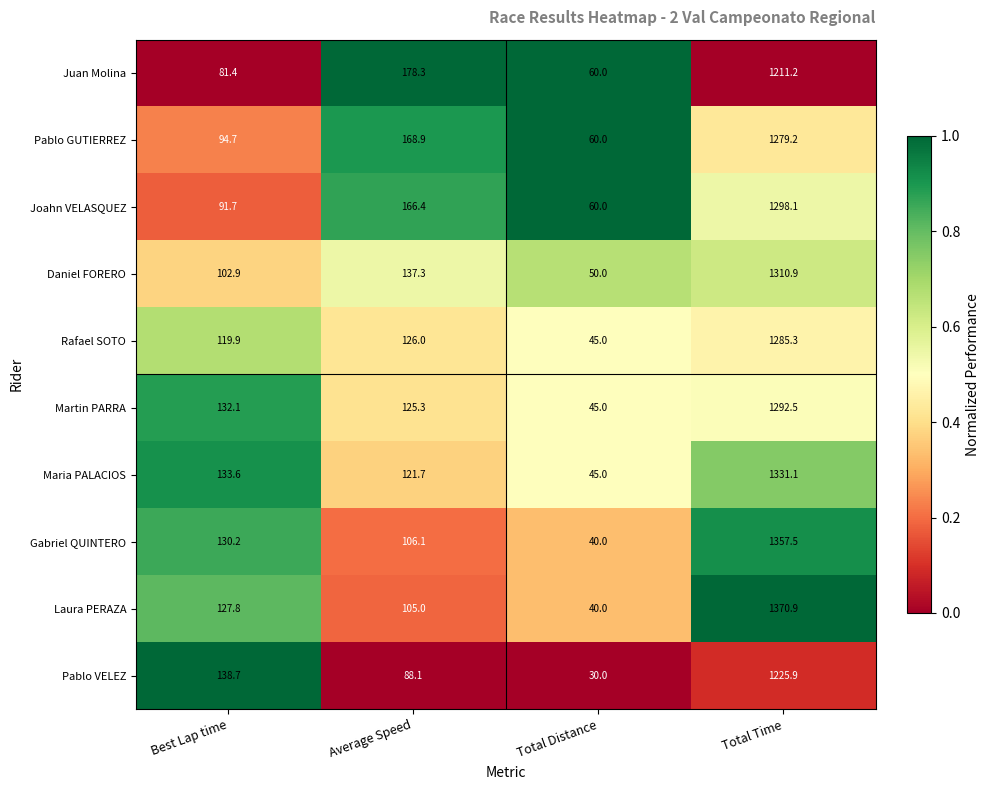

Where is Rafael SOTO nearest to the value 665?

Average Speed